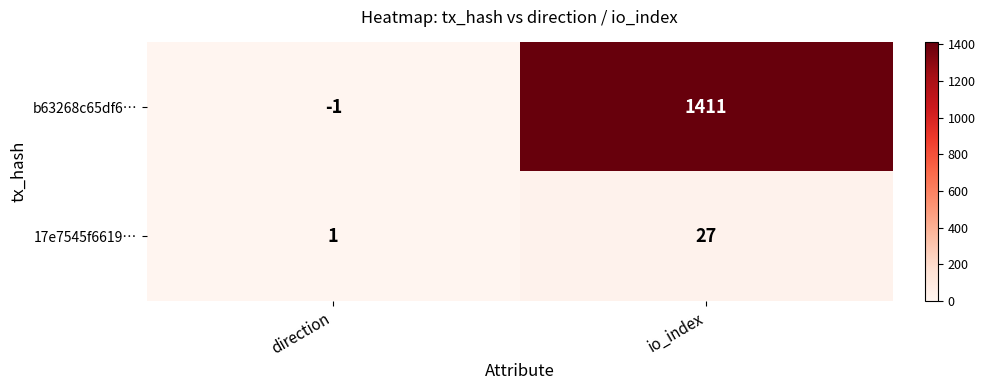

What is the sum of all 17e7545f6619… values?

28